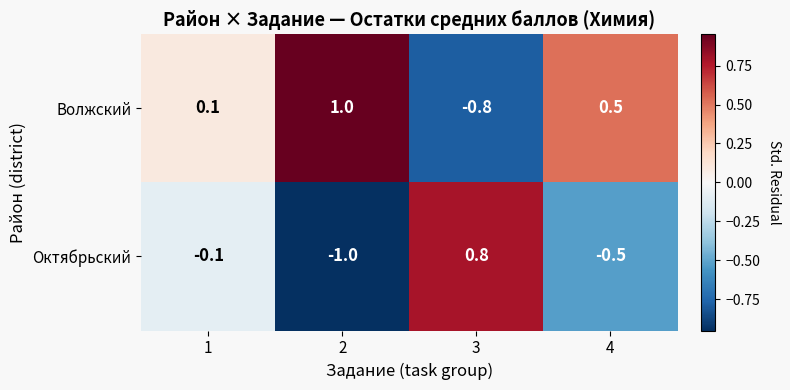

How many data points in Октябрьский are less than 0?

3